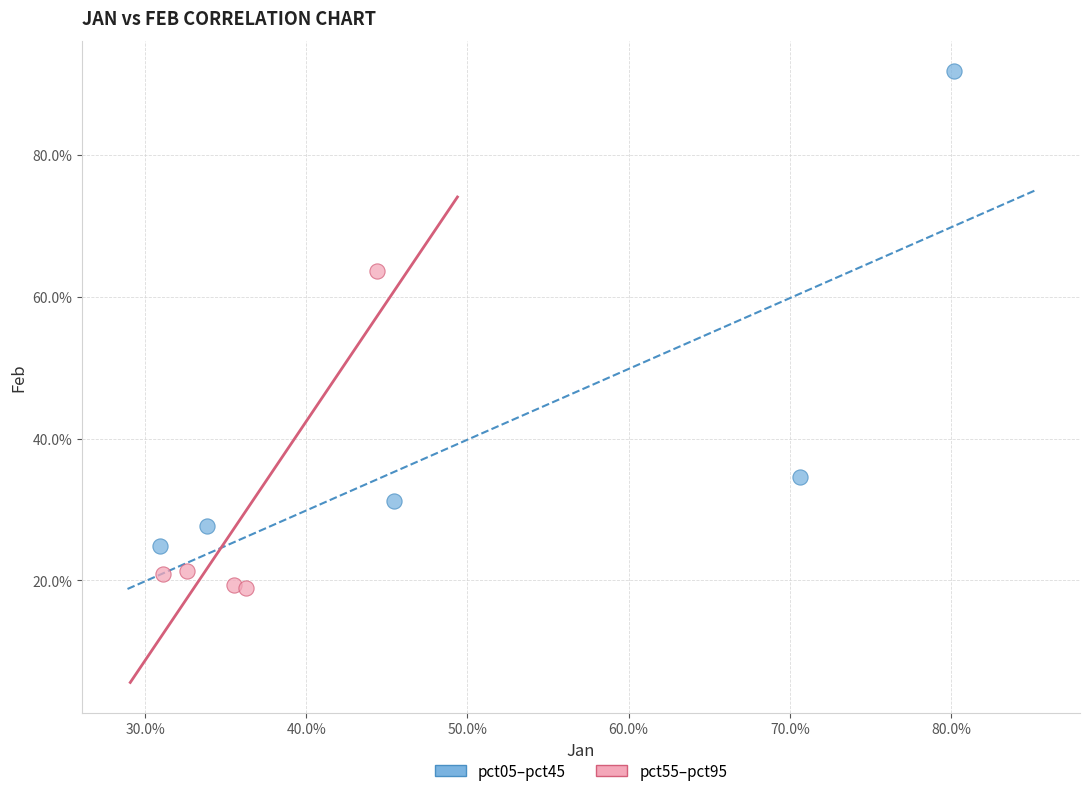

What are all the series names shown in the legend?

pct05–pct45, pct55–pct95